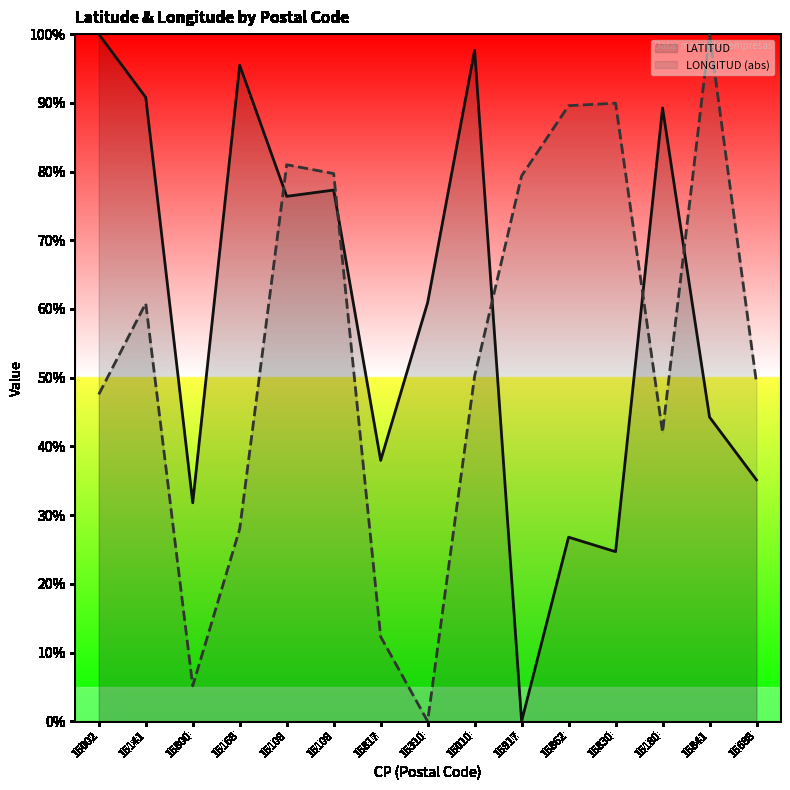

Reading right to left, transcribe all the data shown in this chart.

LATITUD: 15688=0.4	15841=0.4	15180=0.9	15830=0.2	15862=0.3	15917=0.0	15010=1.0	15310=0.6	15817=0.4	15108=0.8	15108=0.8	15168=1.0	15800=0.3	15141=0.9	15002=1.0
LONGITUD: 15688=0.5	15841=1.0	15180=0.4	15830=0.9	15862=0.9	15917=0.8	15010=0.5	15310=0.0	15817=0.1	15108=0.8	15108=0.8	15168=0.3	15800=0.1	15141=0.6	15002=0.5